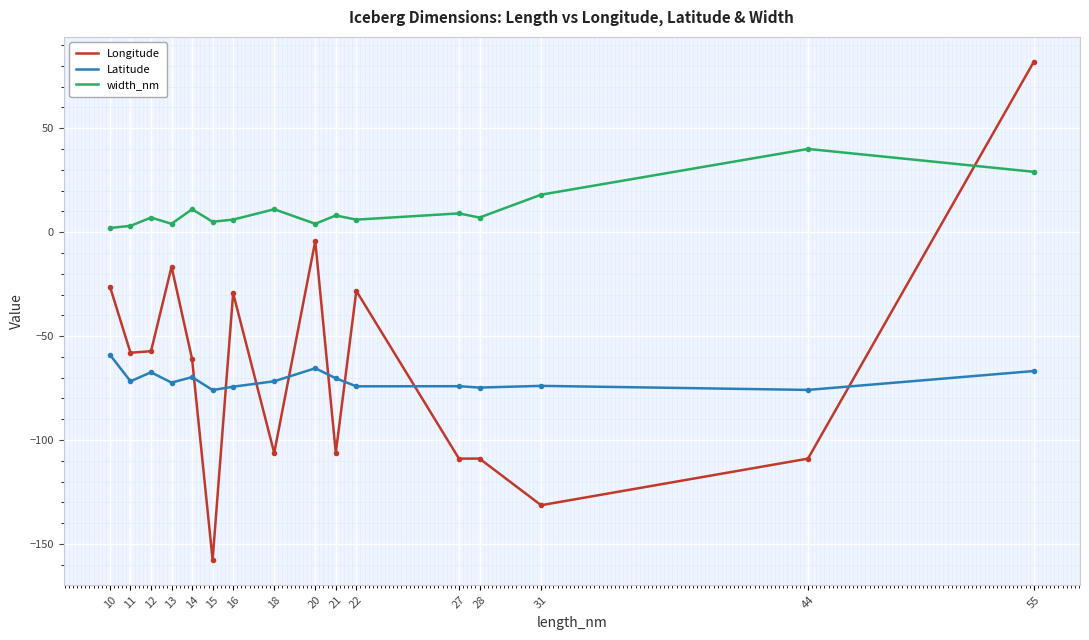

What value does the Longitude series have at 21?

-106.2